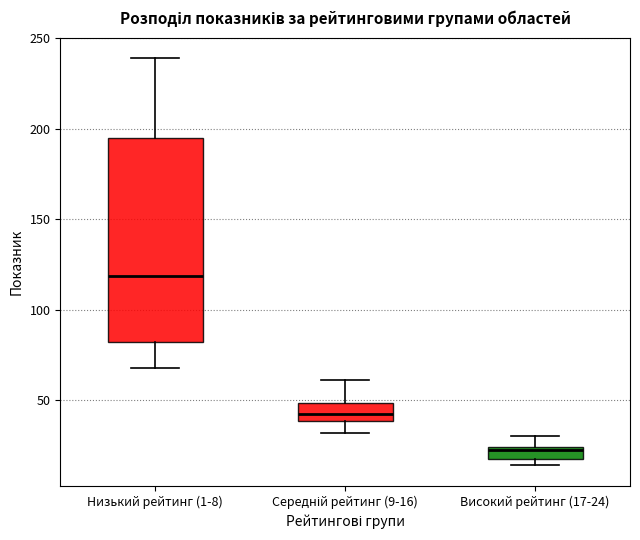

Where does the upper whisker of the box for Високий рейтинг (17-24) end on the y-axis? The values are not printed on the chart, so give them approximately, as read against the axis.

30